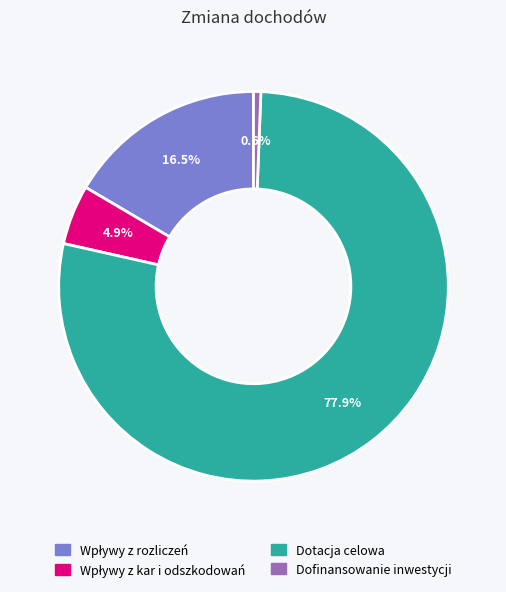

Is there a majority slice in this chart?

Yes